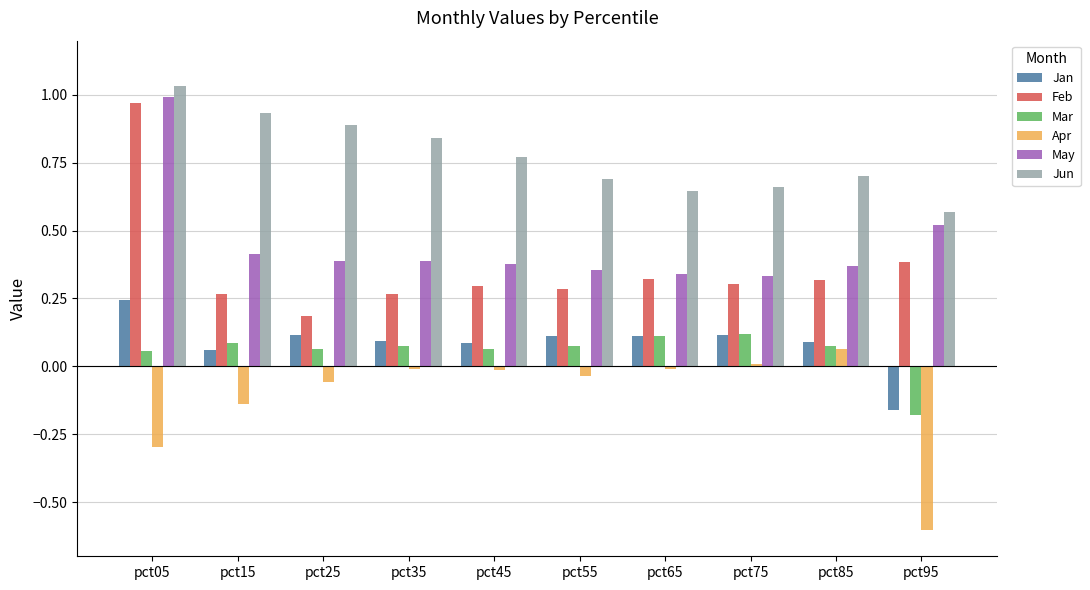

Which category has the lowest value across all series?

pct95